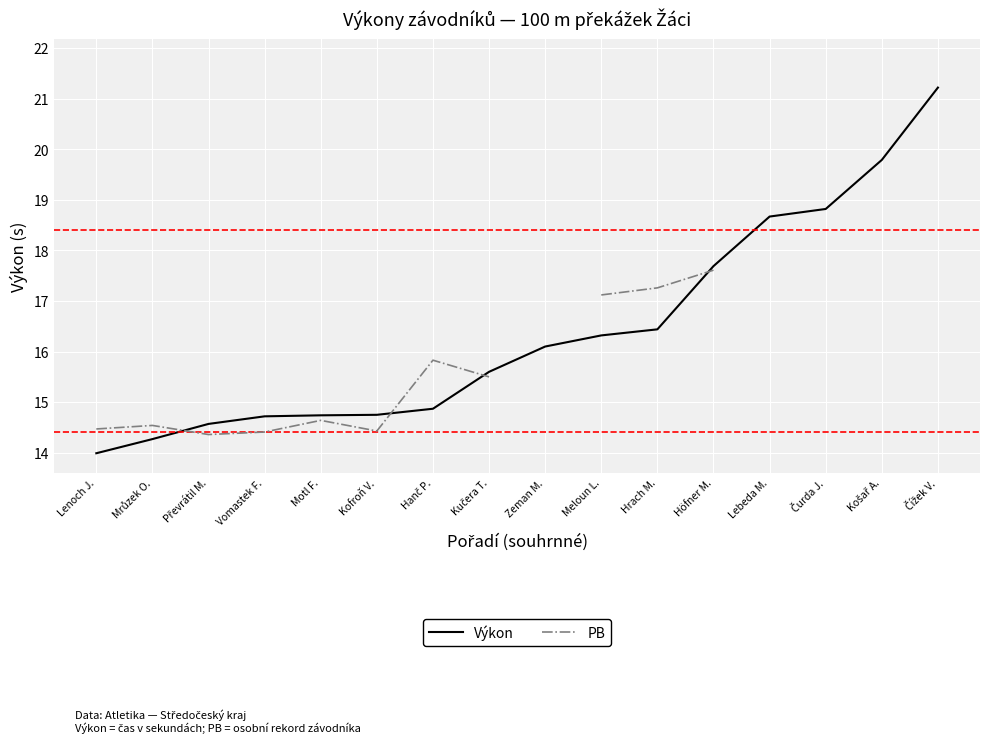

What is the spread (max minus min) of values at Kučera T.?

0.1